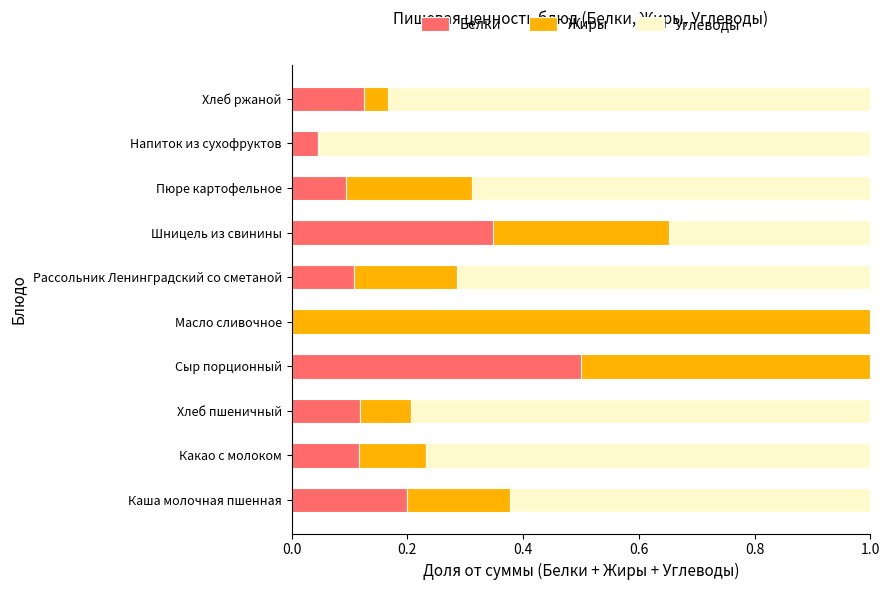

How many values in Белки are above zero?

9